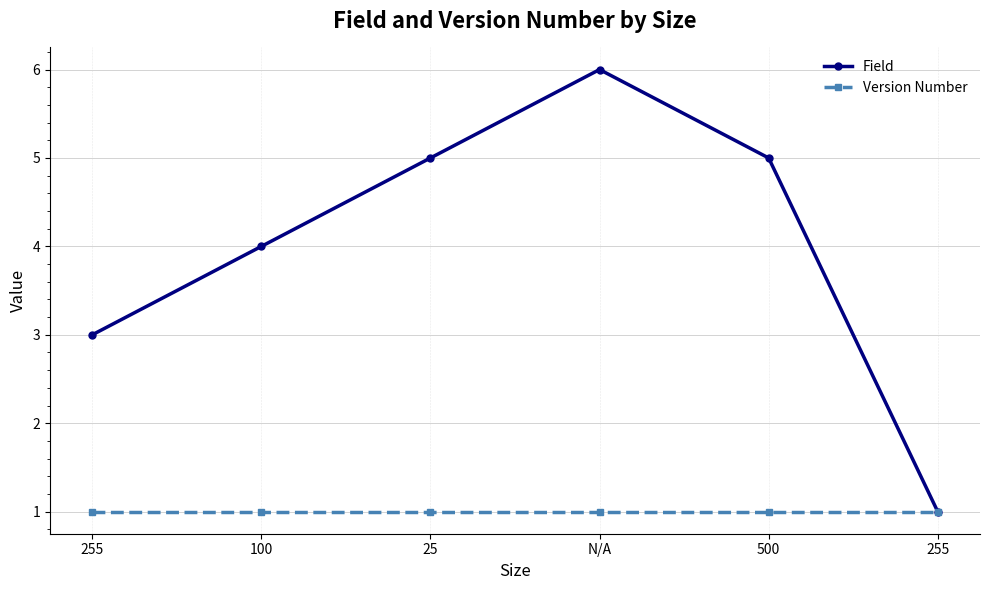

What is the label of the 5th point from the left?

500